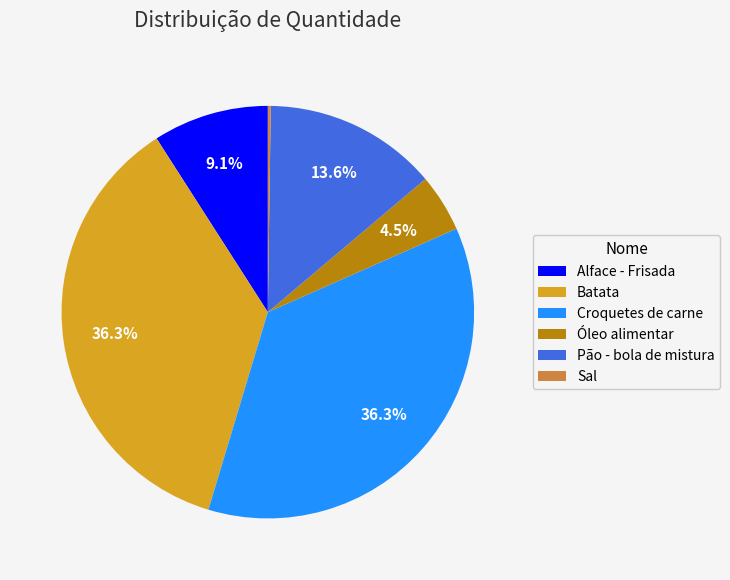

What is the ratio of the value at Pão - bola de mistura to the value at Croquetes de carne?

0.4